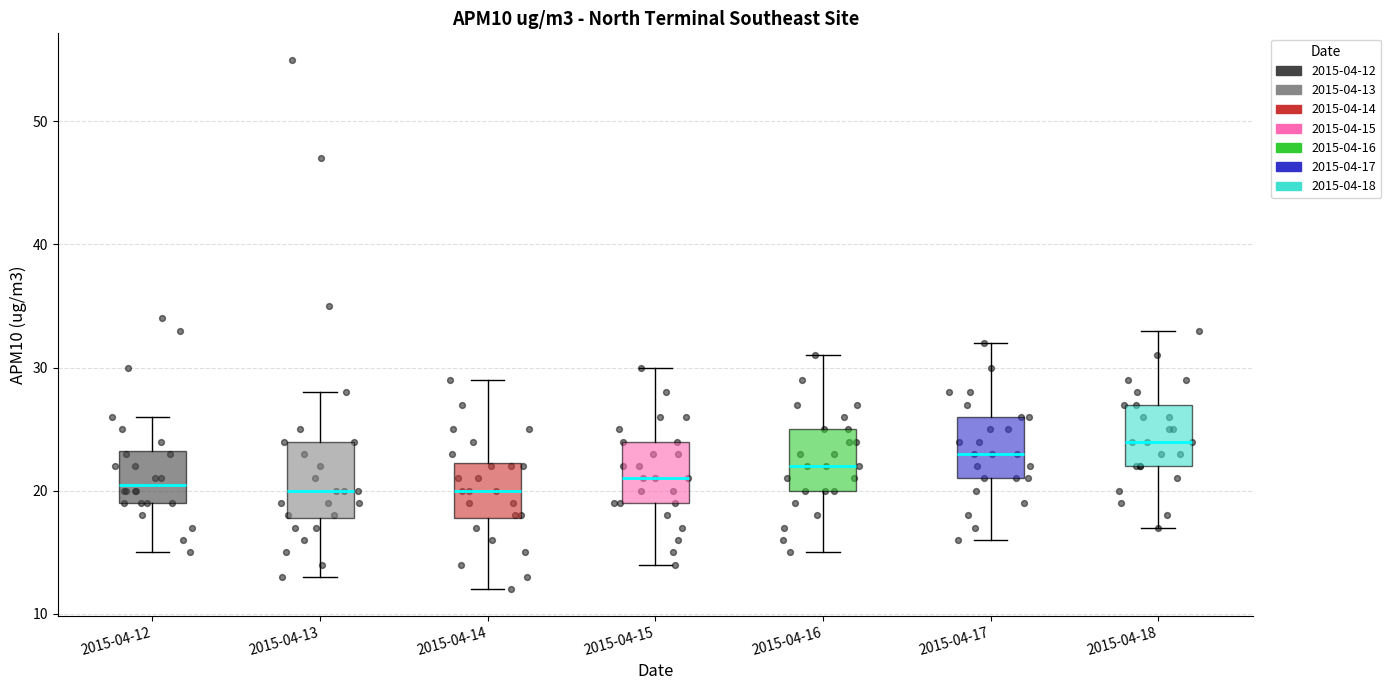

Which box is the tallest, from its lower edge to its upper edge?

2015-04-13